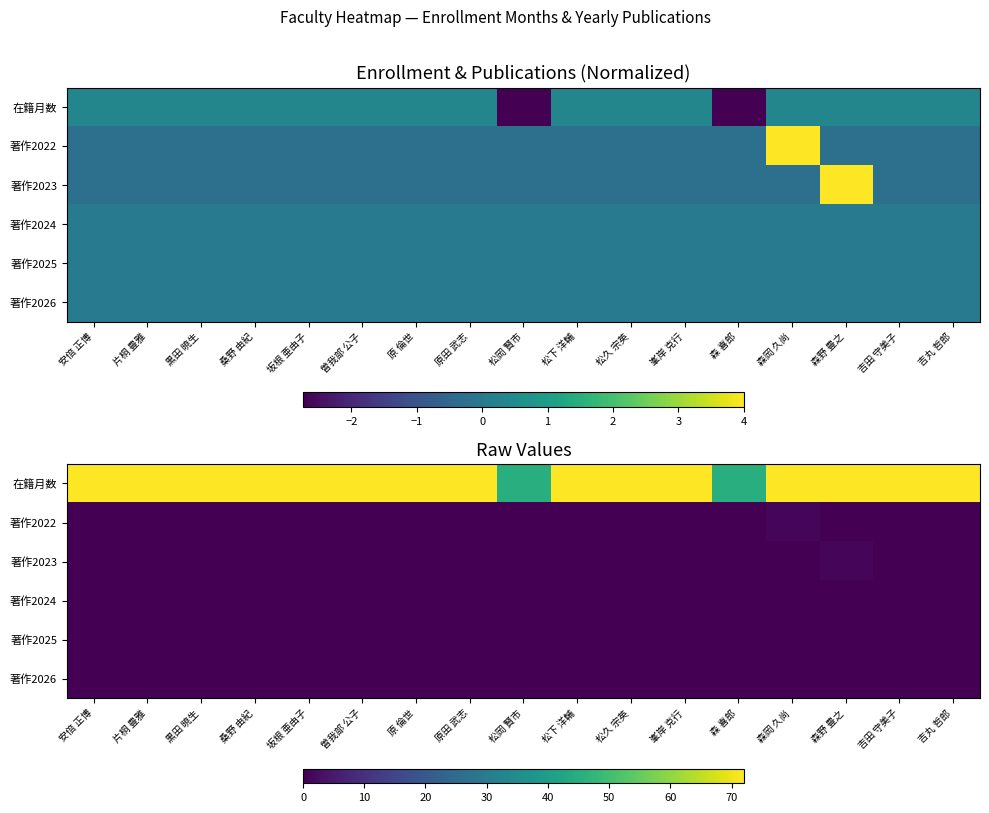

Which series has the largest total across all categories?

在籍月数